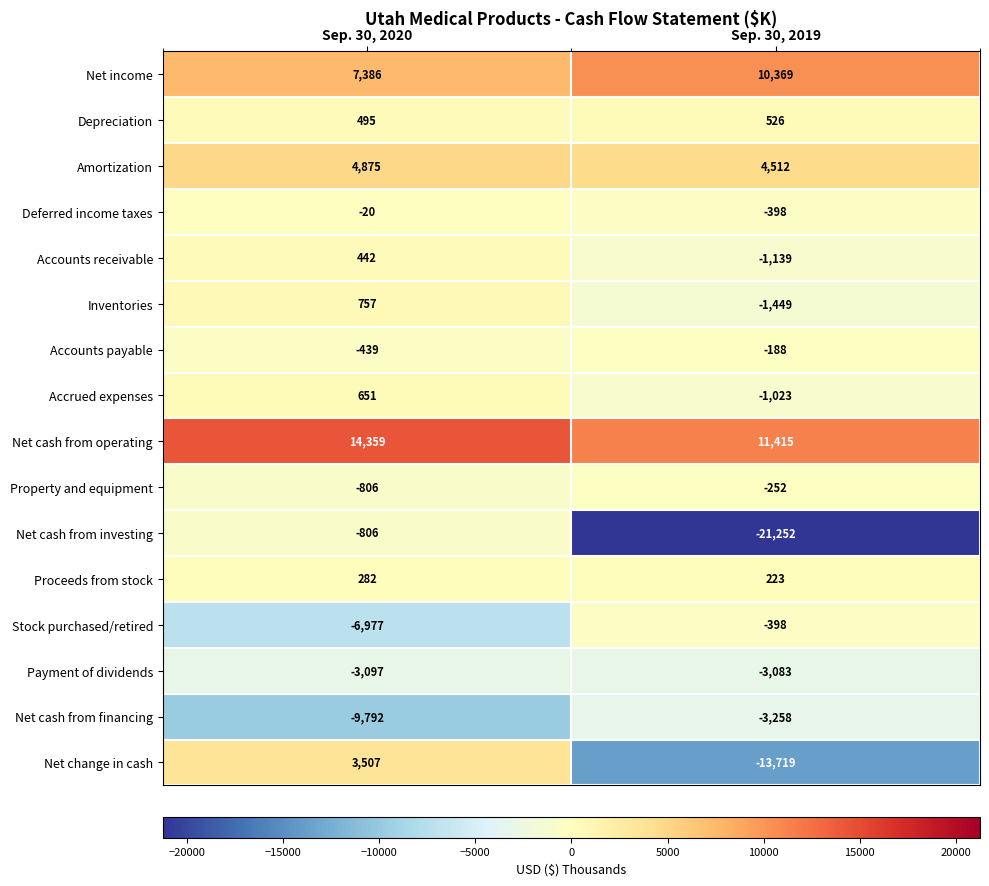

What is the total value across all series at Sep. 30, 2020?

10817